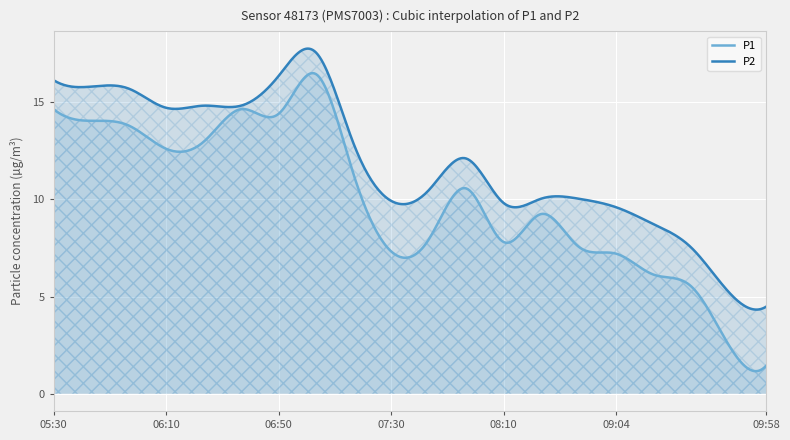

How many lines are shown in the chart?

2